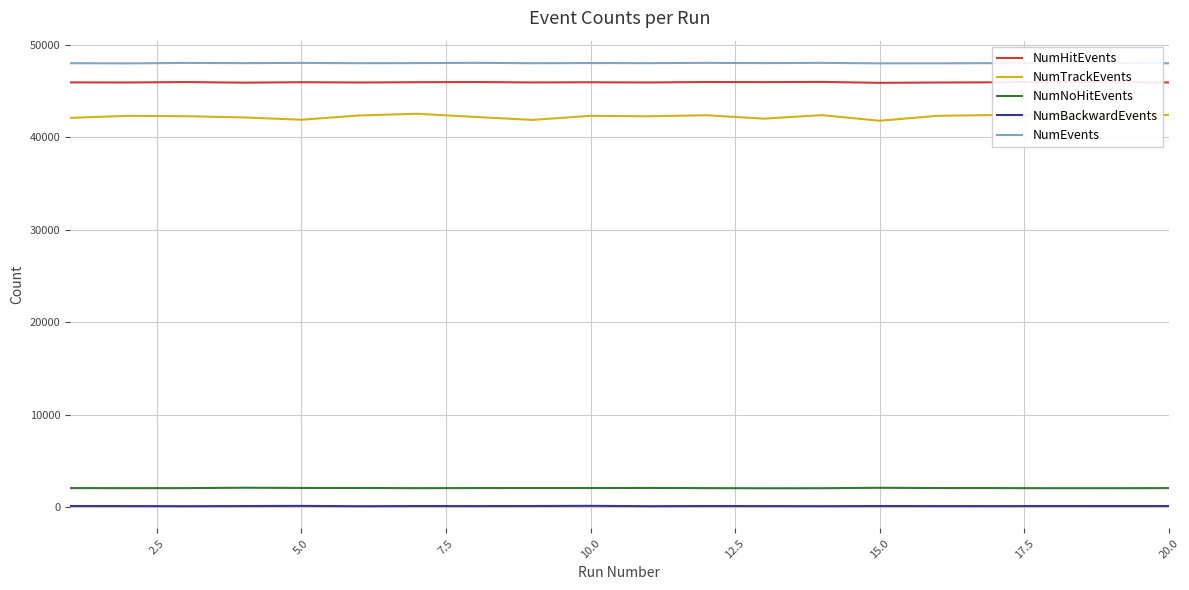

What is the highest value of the NumNoHitEvents series?

2113